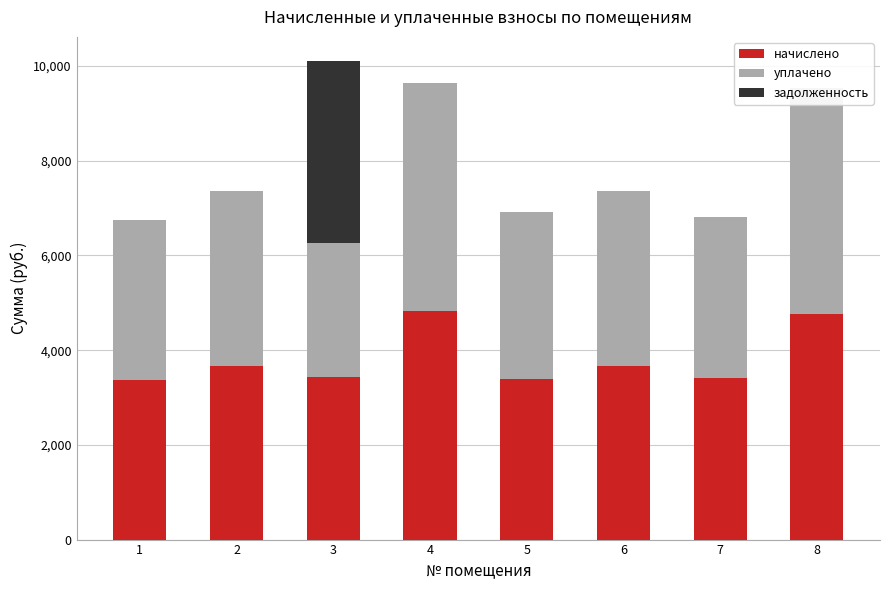

At which label does уплачено reach its minimum?

3